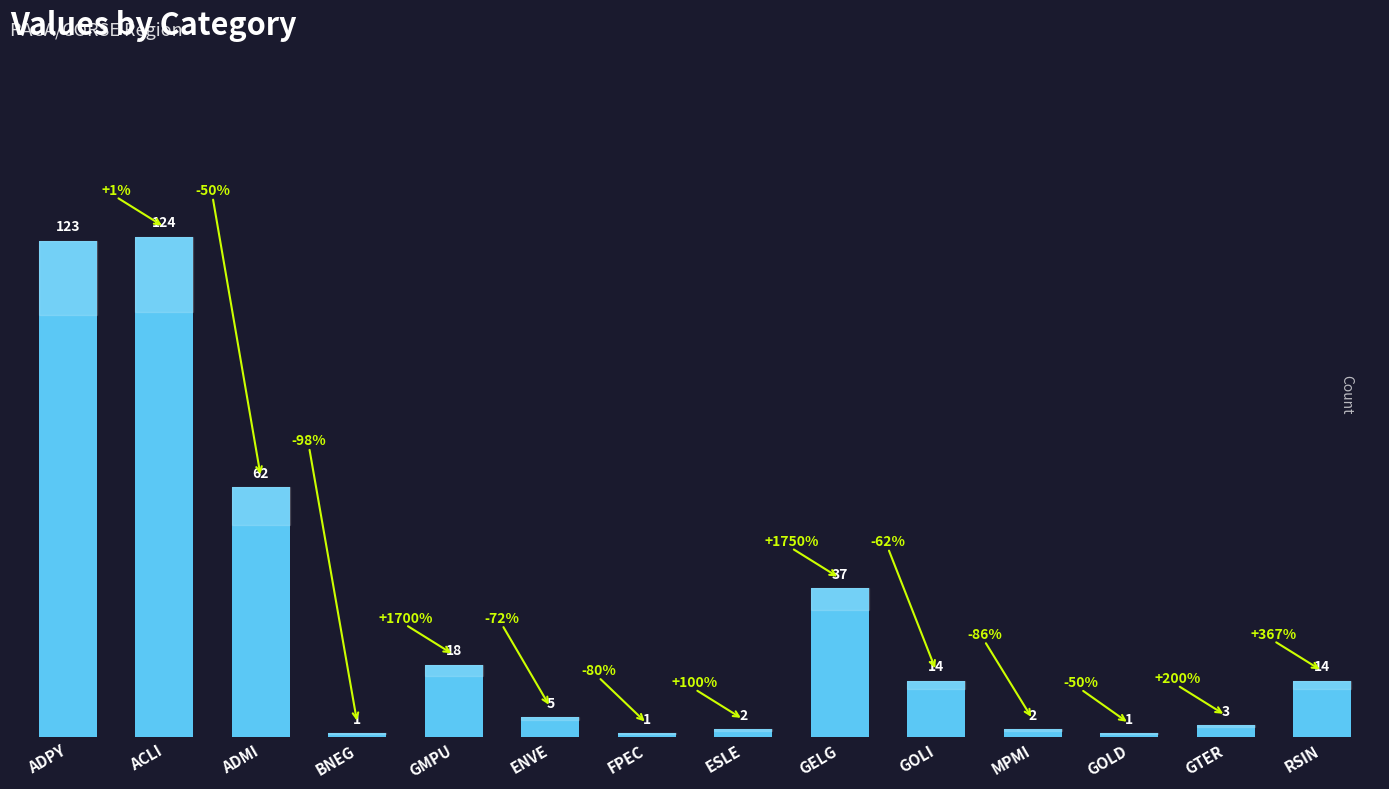

What is the difference between the maximum and minimum values?

123